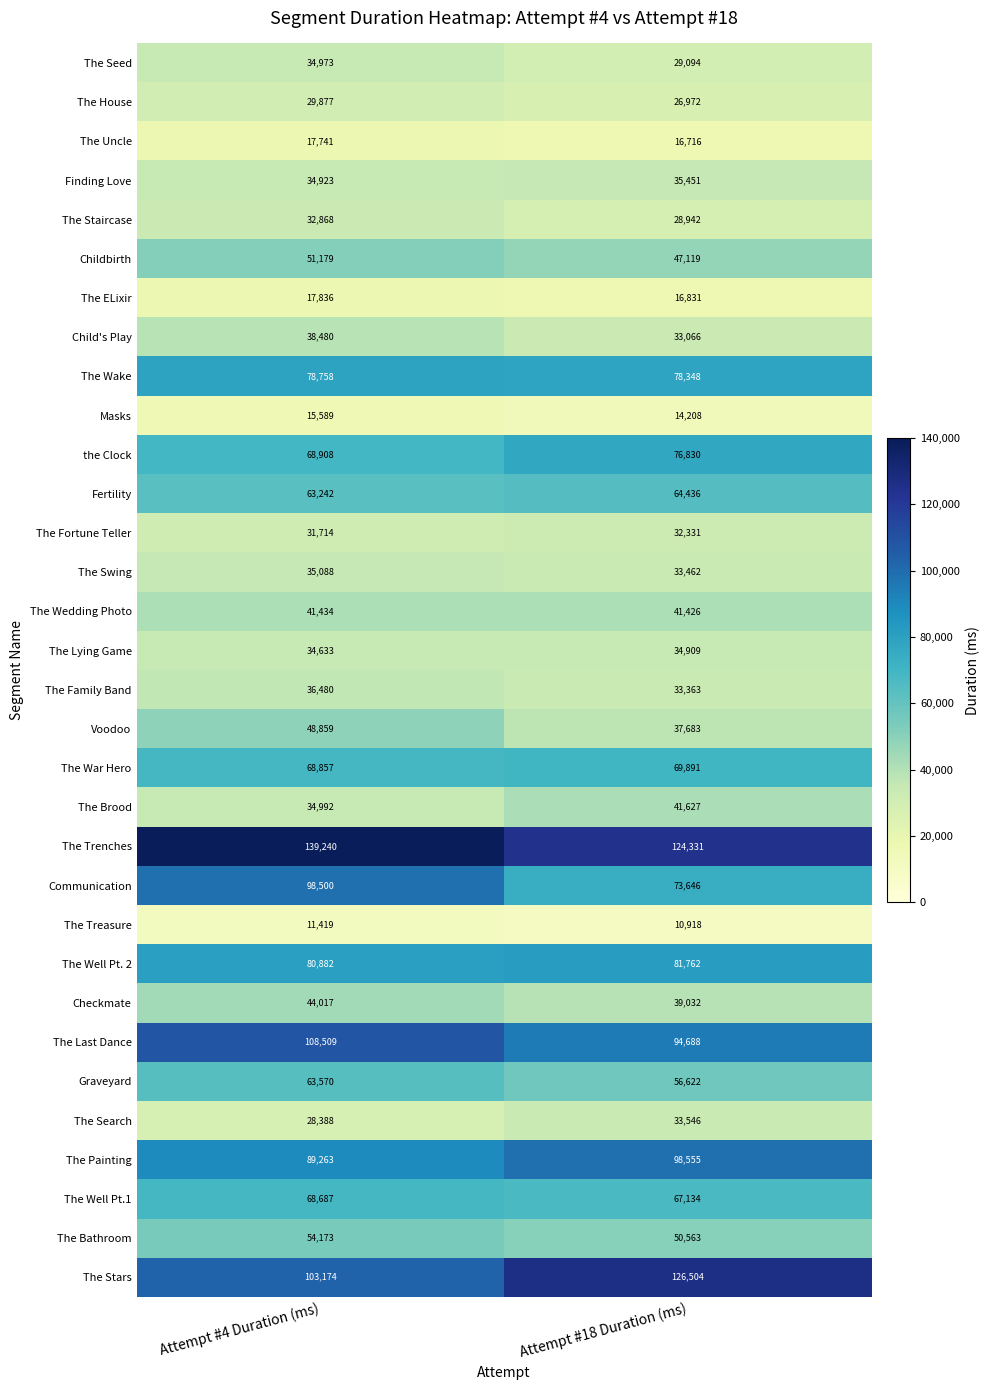

Is the value of The Well Pt. 2 at Attempt #18 Duration (ms) greater than the value of Masks at Attempt #4 Duration (ms)?

Yes